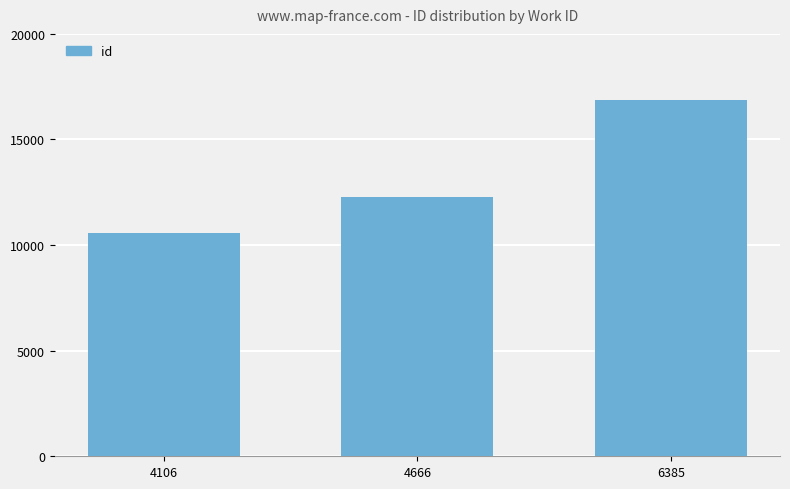

What is the value of the 3rd bar from the left?

16864